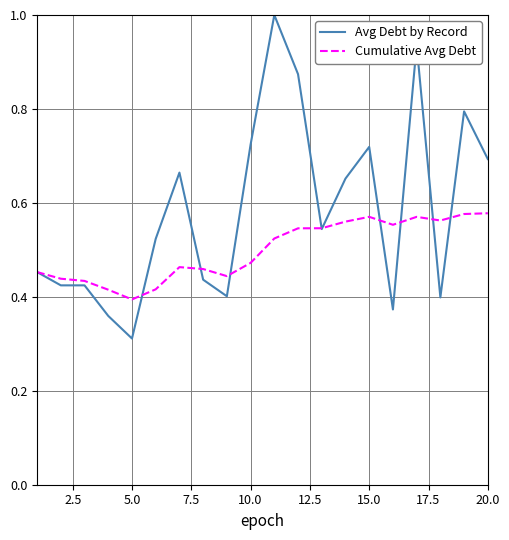

What is the highest value of the Avg Debt by Record series?

1.0